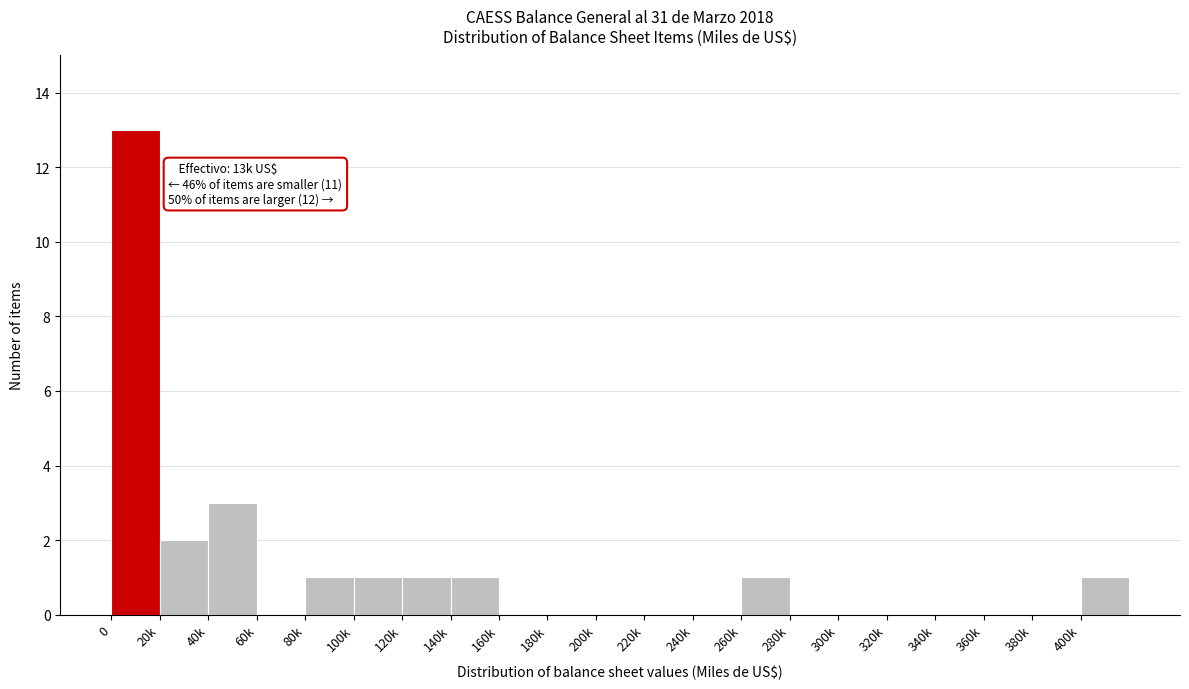

Reading left to right, list all the values displayed in this chart.

0=13	20k=2	40k=3	60k=0	80k=1	100k=1	120k=1	140k=1	160k=0	180k=0	200k=0	220k=0	240k=0	260k=1	280k=0	300k=0	320k=0	340k=0	360k=0	380k=0	400k=1